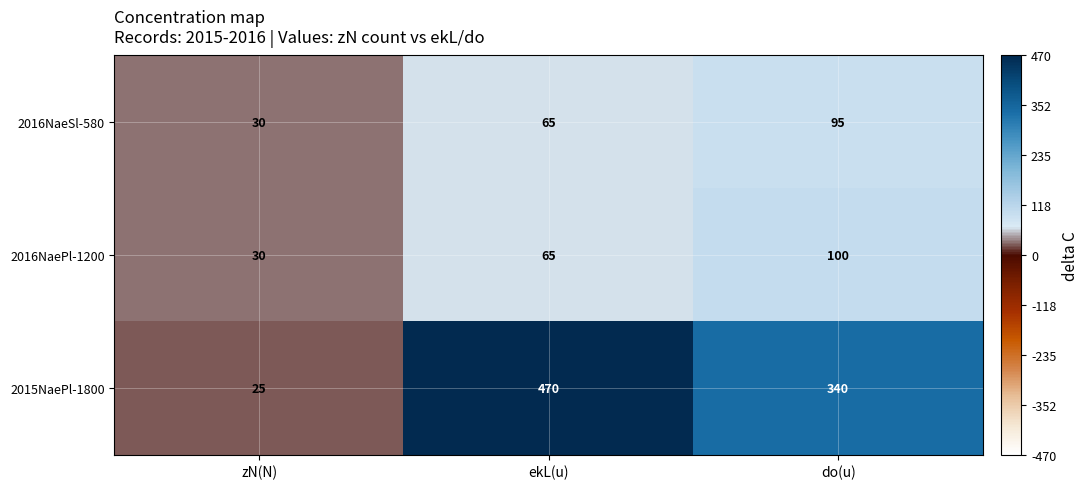

Reading right to left, what are all the values shown in this chart?

2016NaeSl-580: do(u)=95	ekL(u)=65	zN(N)=30
2016NaePl-1200: do(u)=100	ekL(u)=65	zN(N)=30
2015NaePl-1800: do(u)=340	ekL(u)=470	zN(N)=25